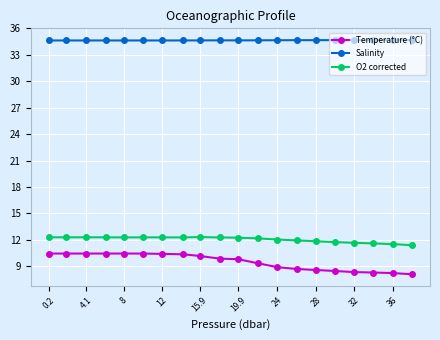

Does the chart display data point markers on the line(s)?

Yes